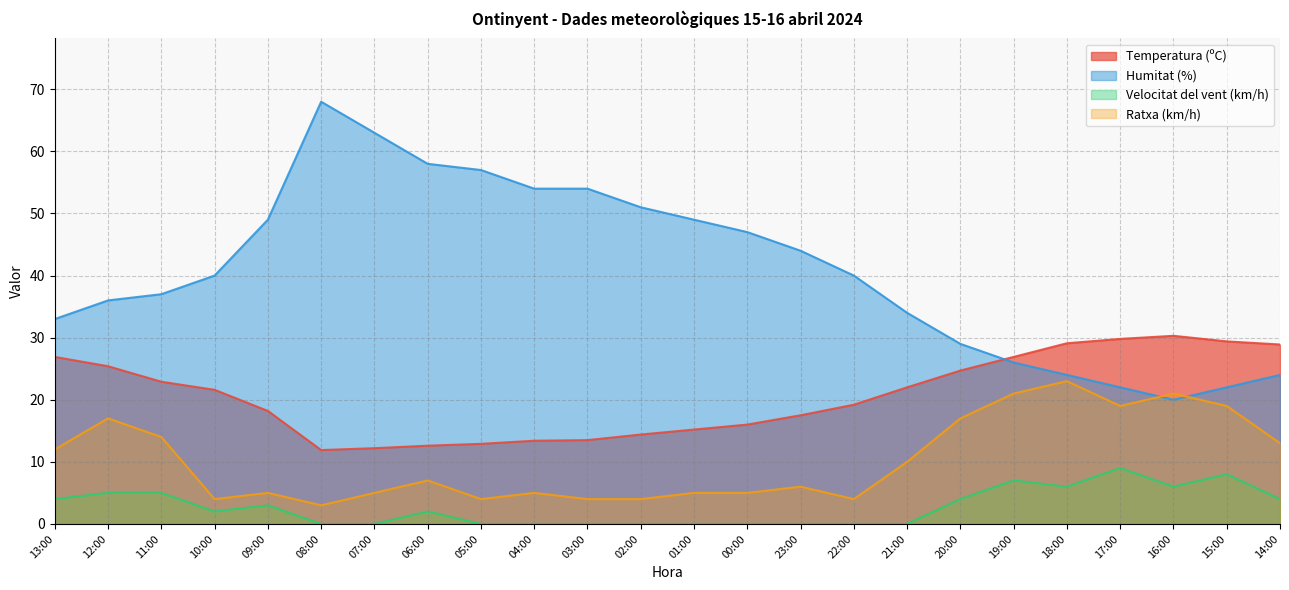

How many values in the Ratxa (km/h) series exceed 7?

11